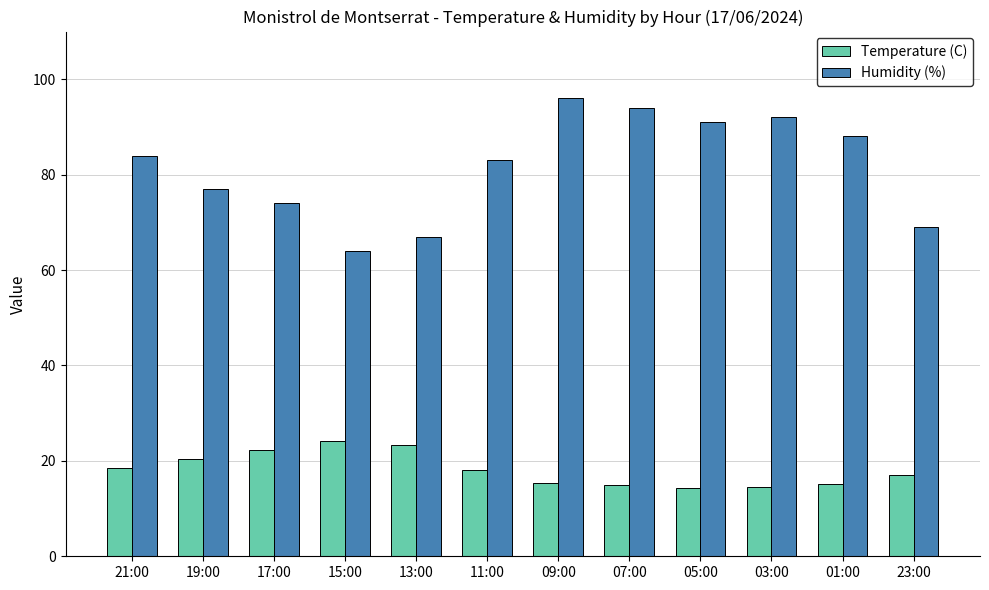

Is it true that Humidity (%) equals 119.8 at 21:00?

False